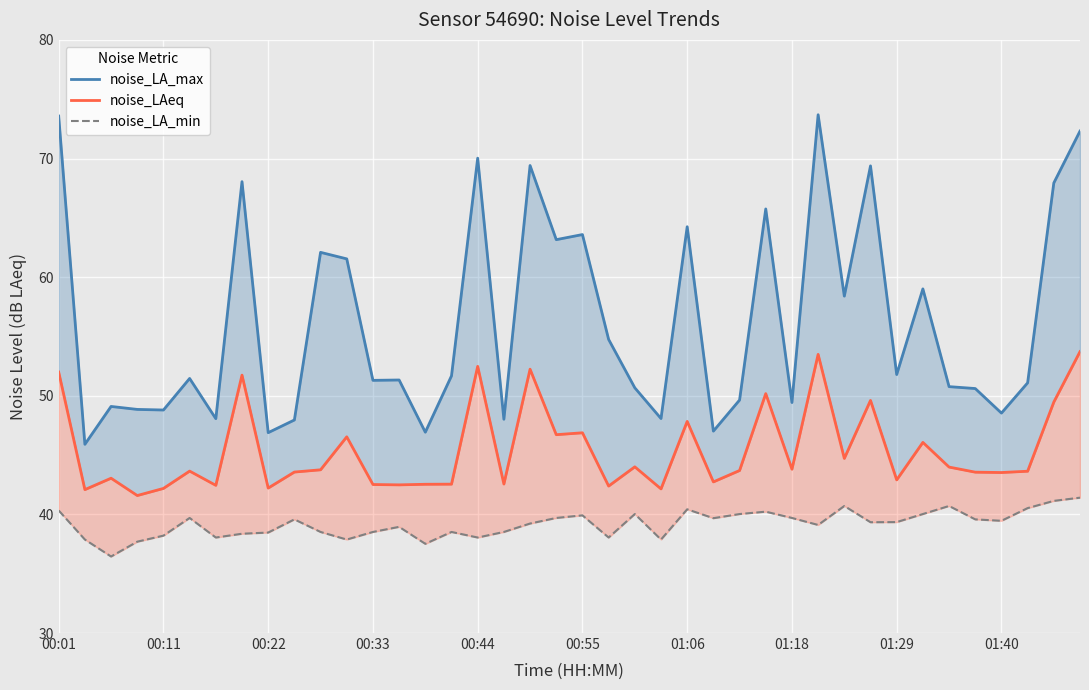

What is the difference between the noise_LAeq values at 39 and 17?

11.2